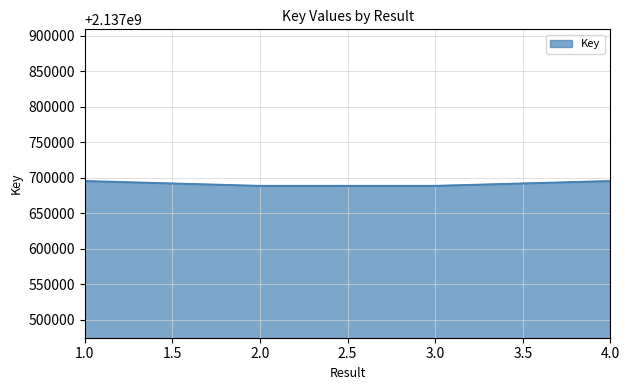

How many values are below 2137695289?

2